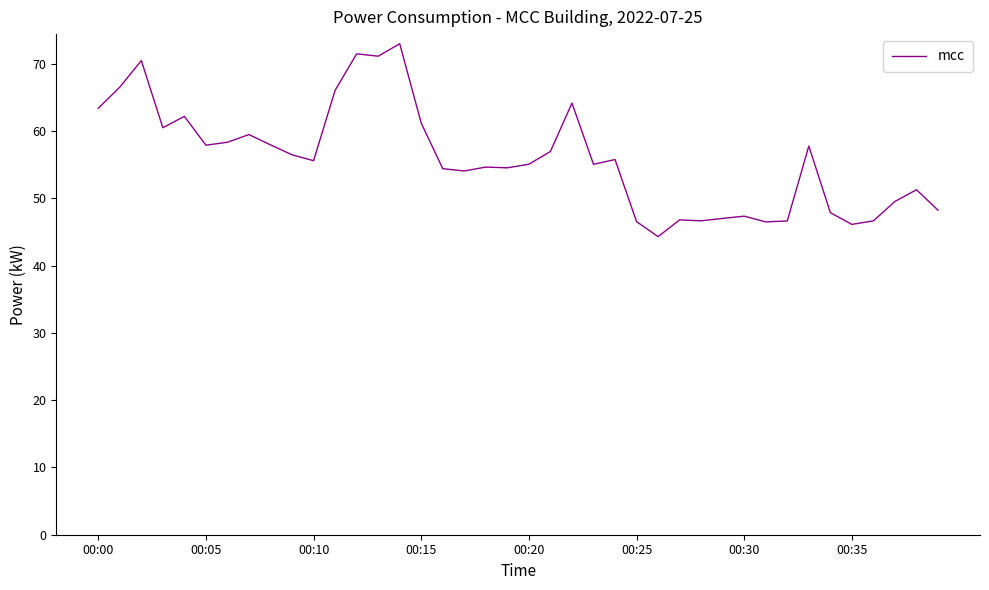

What is the difference between the maximum and minimum values?

28.7